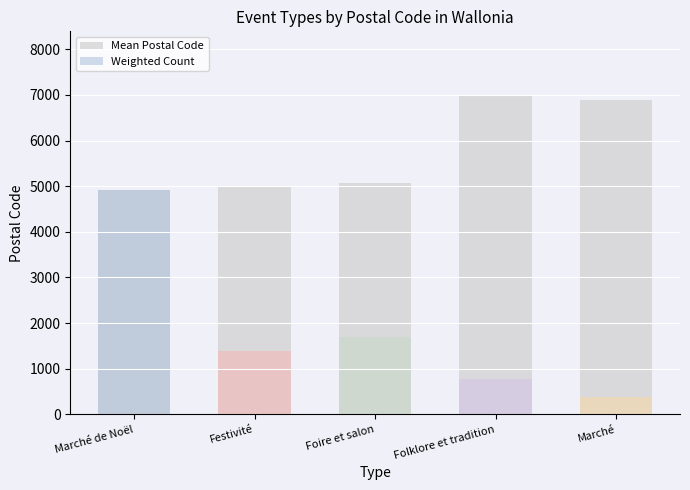

Count the number of categories in the chart.

5